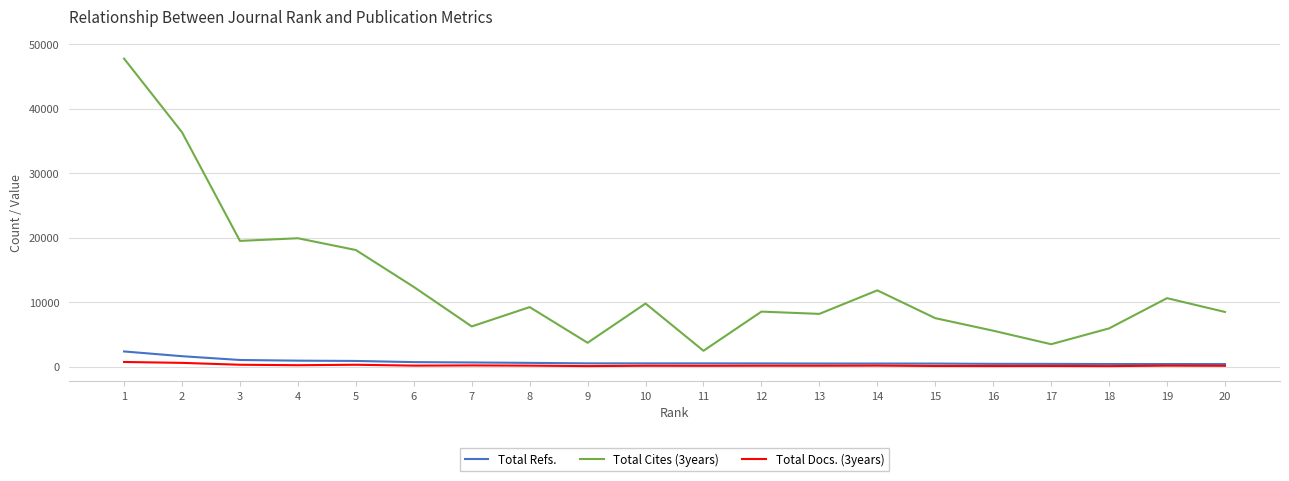

Which series changed the most between 4 and 12?

Total Cites (3years)